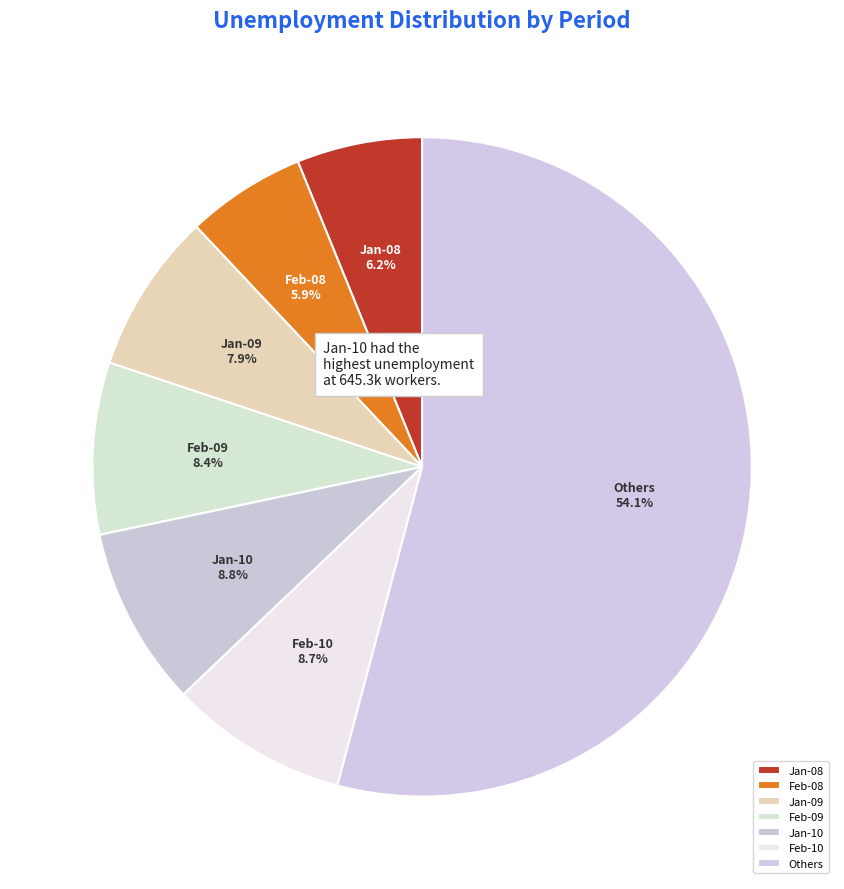

To the nearest percent, what percentage of the pie is Feb-10?

9%